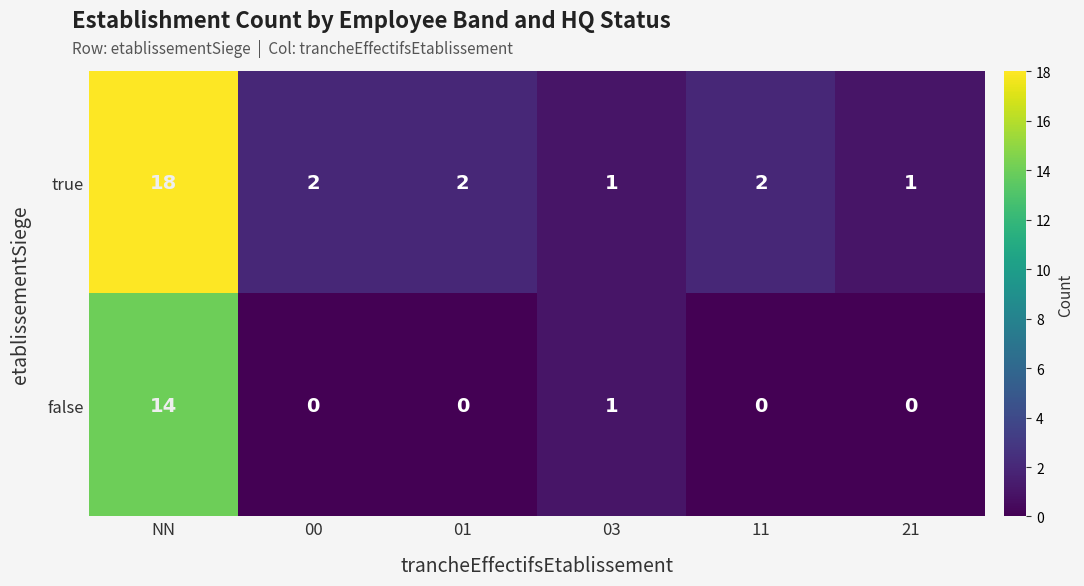

What is the difference between the maximum and minimum values in the false series?

14